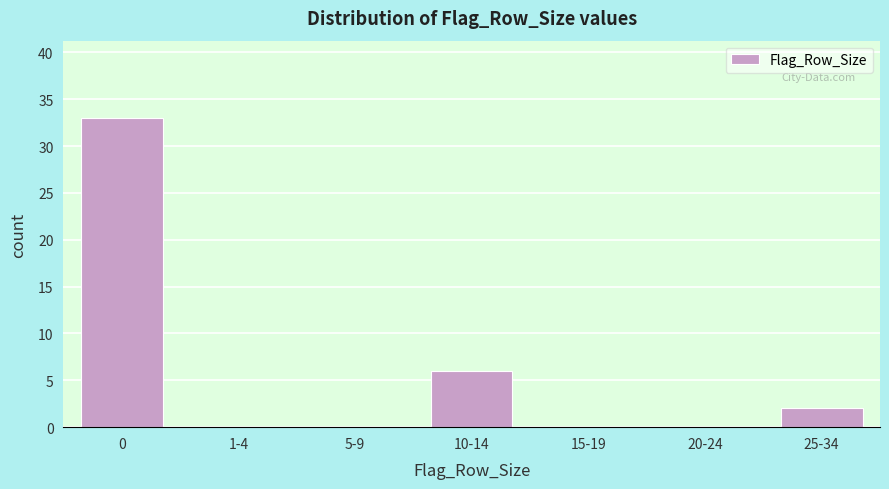

Reading left to right, extract all data points from this chart.

0=33	1-4=0	5-9=0	10-14=6	15-19=0	20-24=0	25-34=2